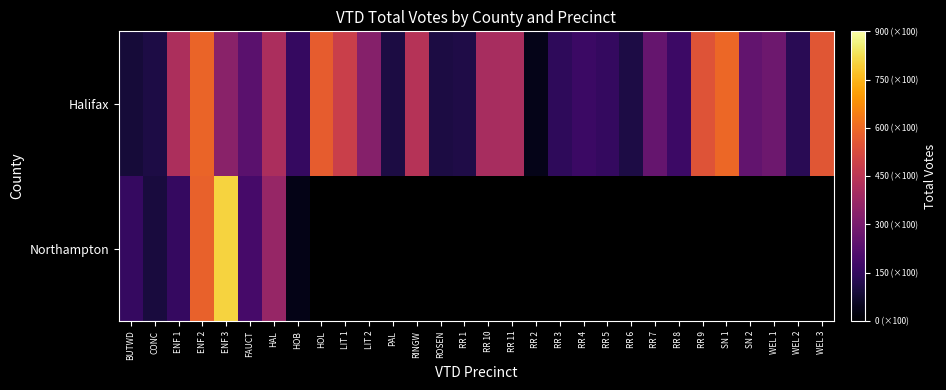

Which series changed the most between HAL and RR 11?

Halifax